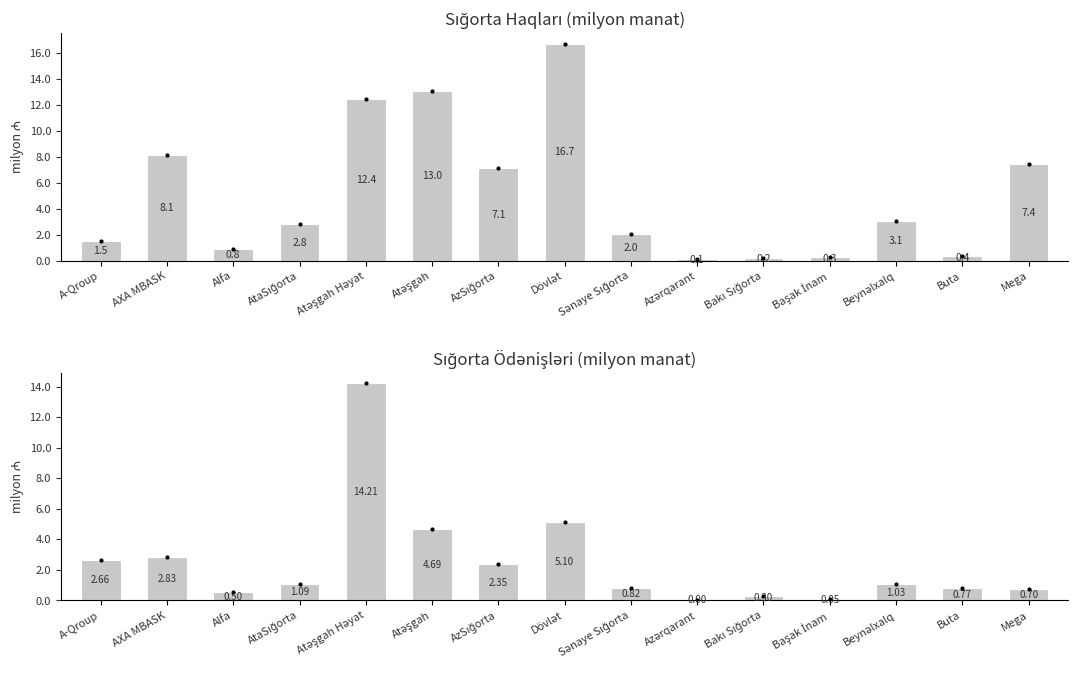

Which series has the largest range (max minus min)?

Sığorta Haqları